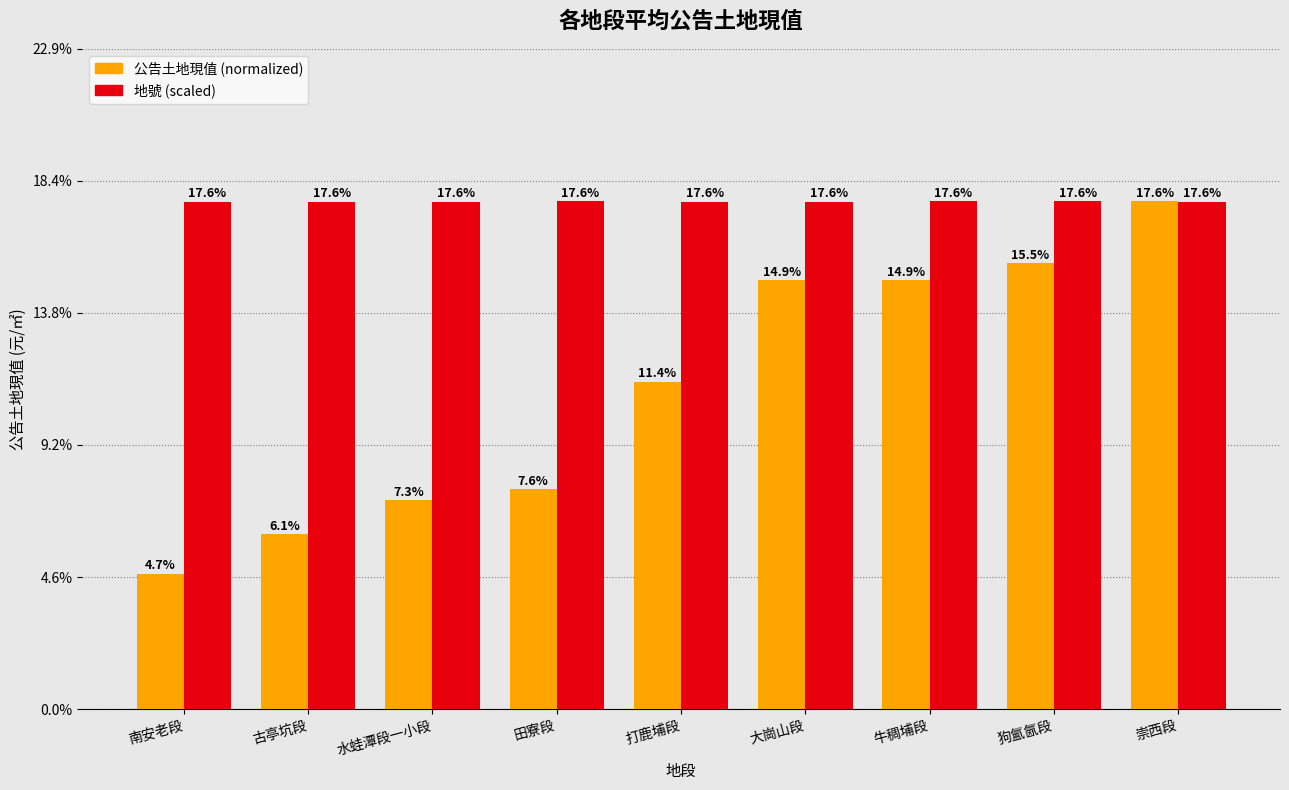

Rank the series at 打鹿埔段 from lowest to highest value.

公告土地現值 (normalized), 地號 (scaled)